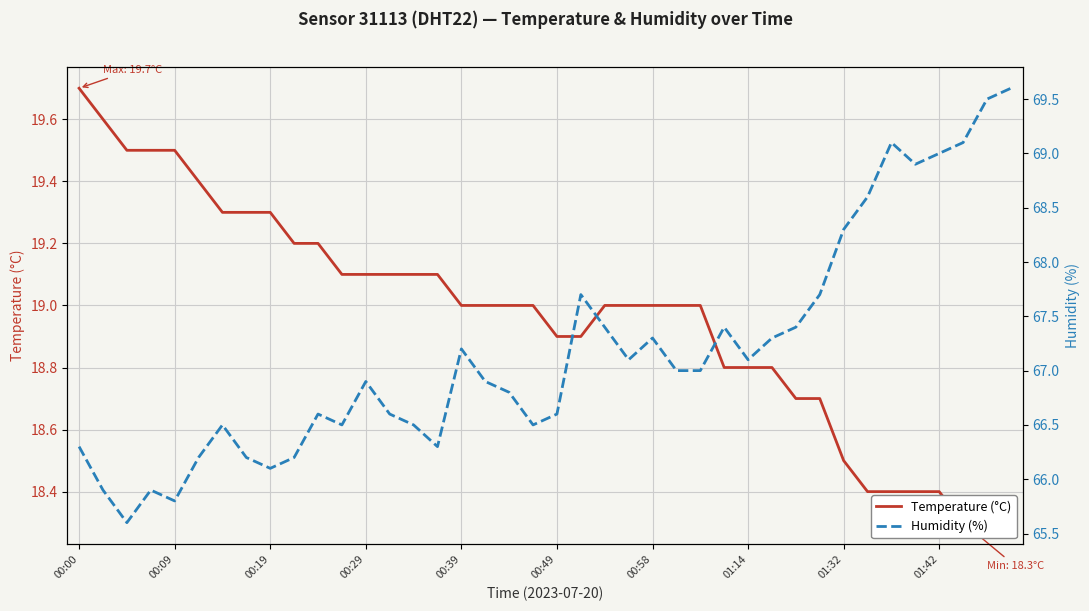

What is the difference between the Humidity (%) values at 23 and 00:29?

1.2